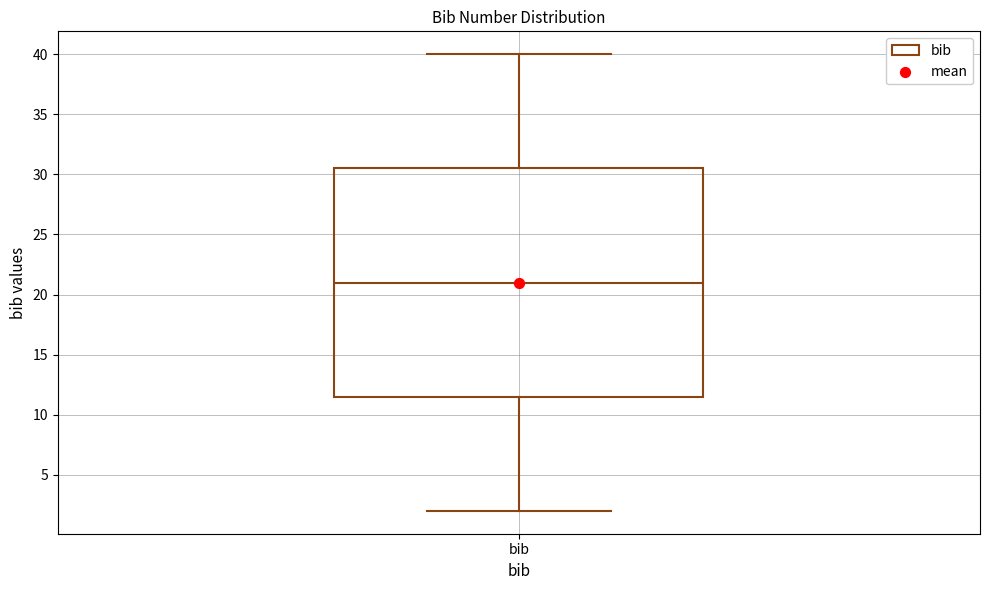

Transcribe this box plot: give where the median line is, the range the box spans, and where the two whiskers end, as read against the y-axis. The values are not printed on the chart, so give them approximately, as read against the axis.

median 21.0, box 11.5 to 30.5, whiskers 2.0 to 40.0